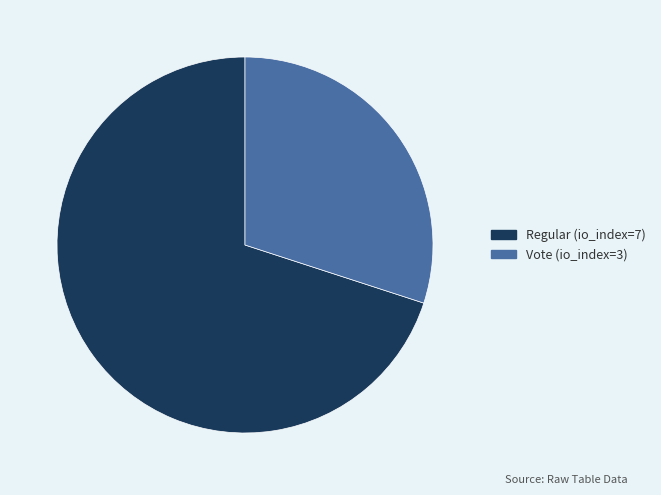

Which slice is the smallest?

Vote (io_index=3)